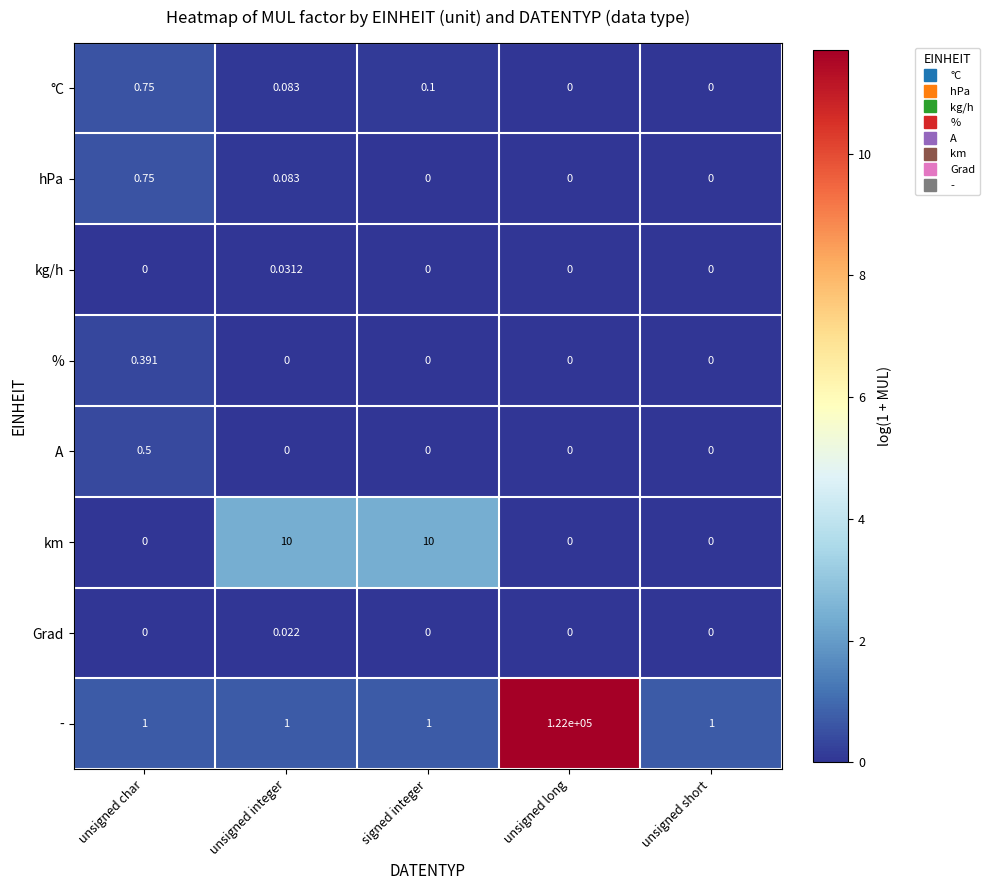

Which series changed the most between signed integer and unsigned short?

km